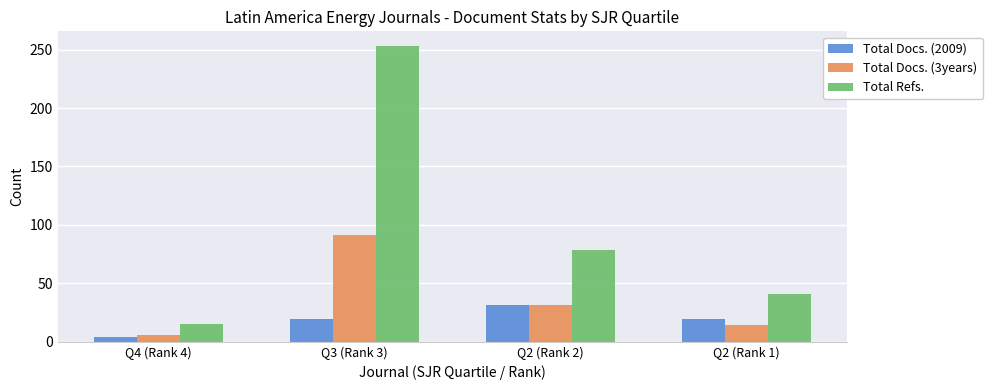

Read the Total Docs. (3years) value at Q2 (Rank 1).

14